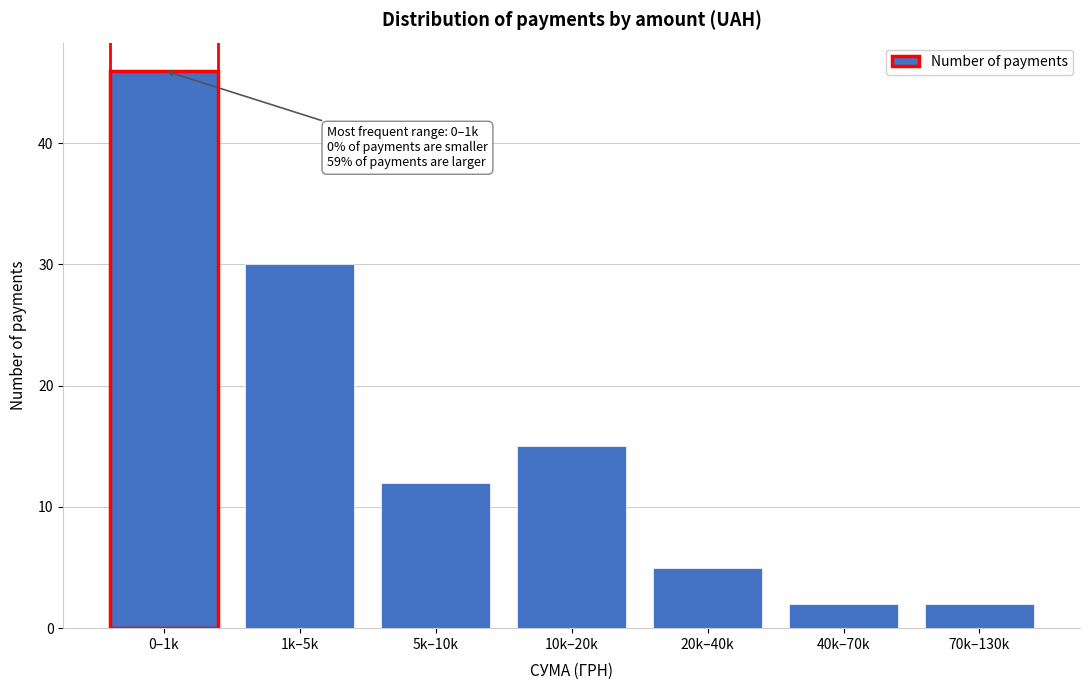

Reading left to right, list all the values displayed in this chart.

0–1k=46	1k–5k=30	5k–10k=12	10k–20k=15	20k–40k=5	40k–70k=2	70k–130k=2